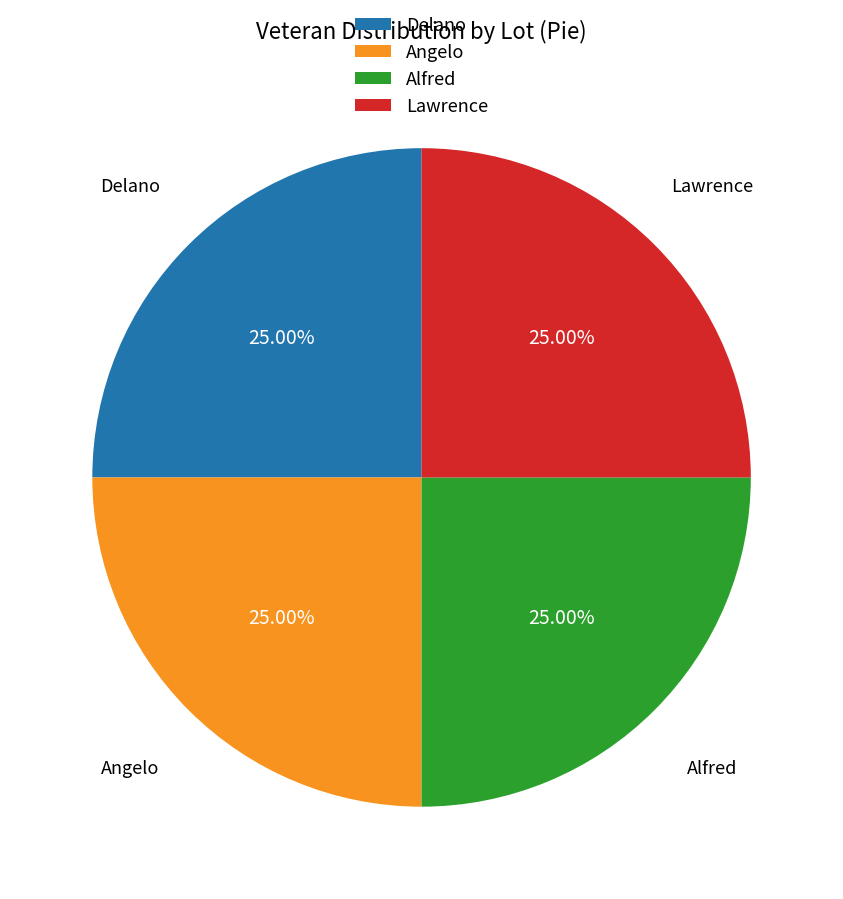

How many segments does this pie chart have?

4